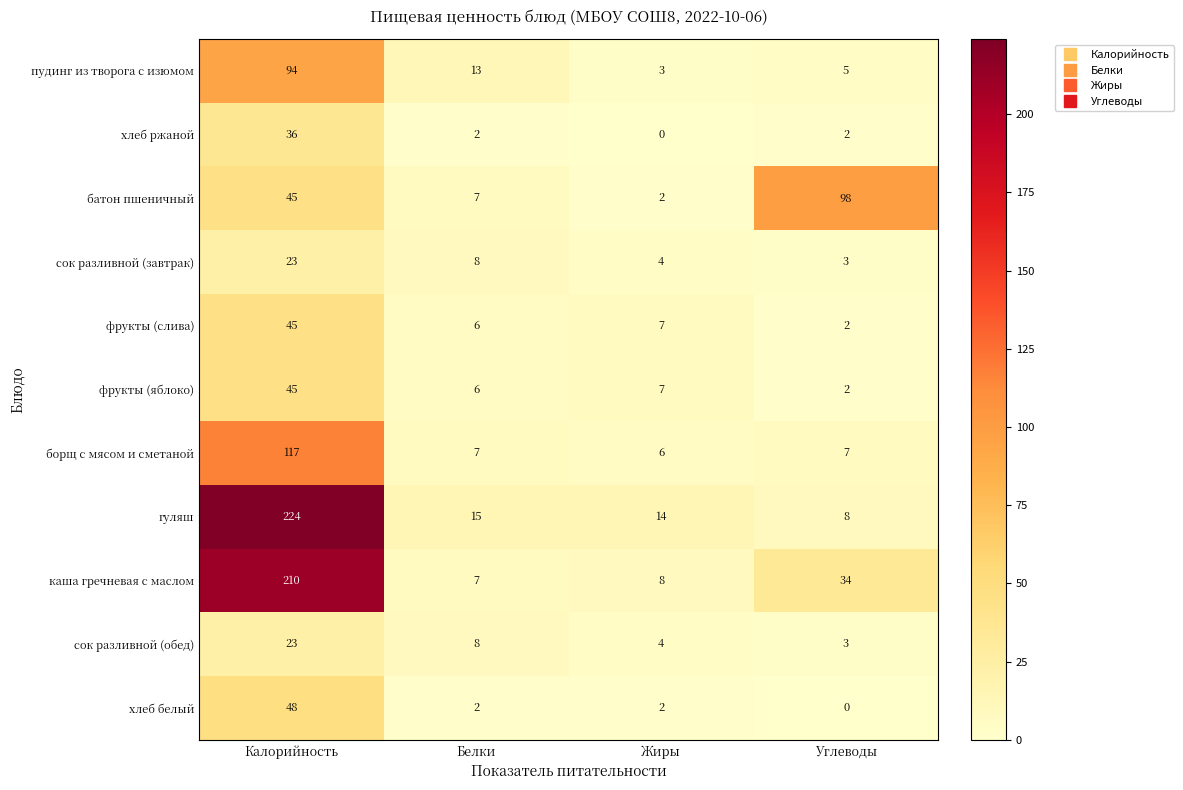

What is the difference between the highest and lowest values at Калорийность?

201